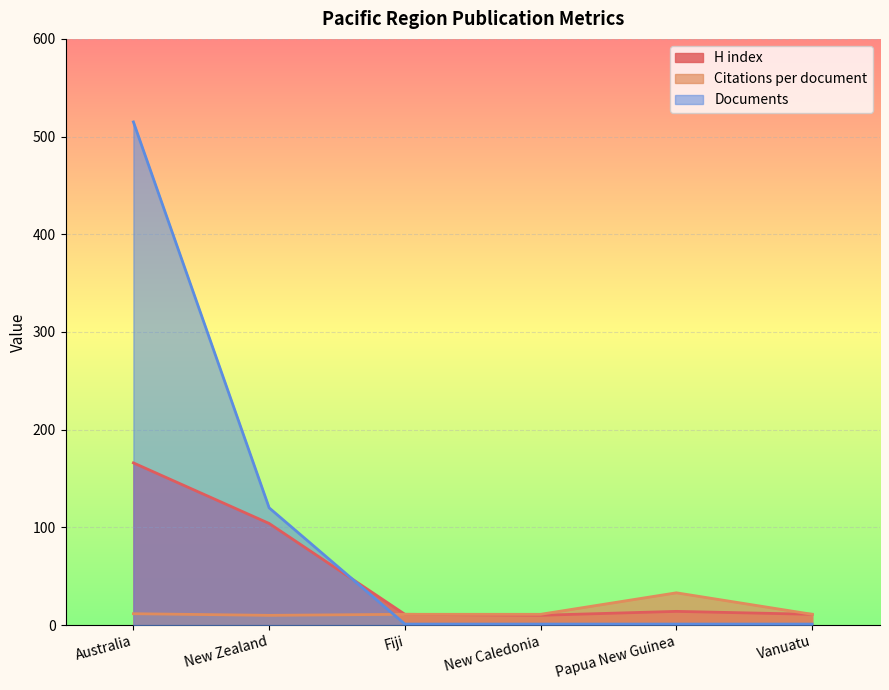

Where does the H index series first go above 14?

Australia